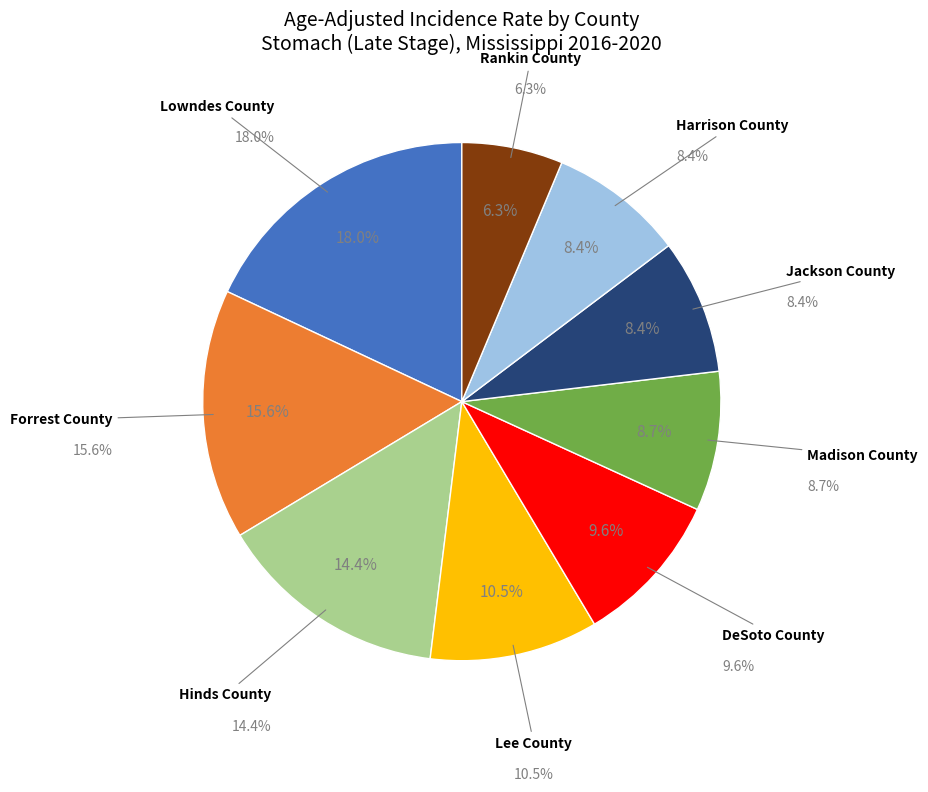

How many segments does this pie chart have?

9